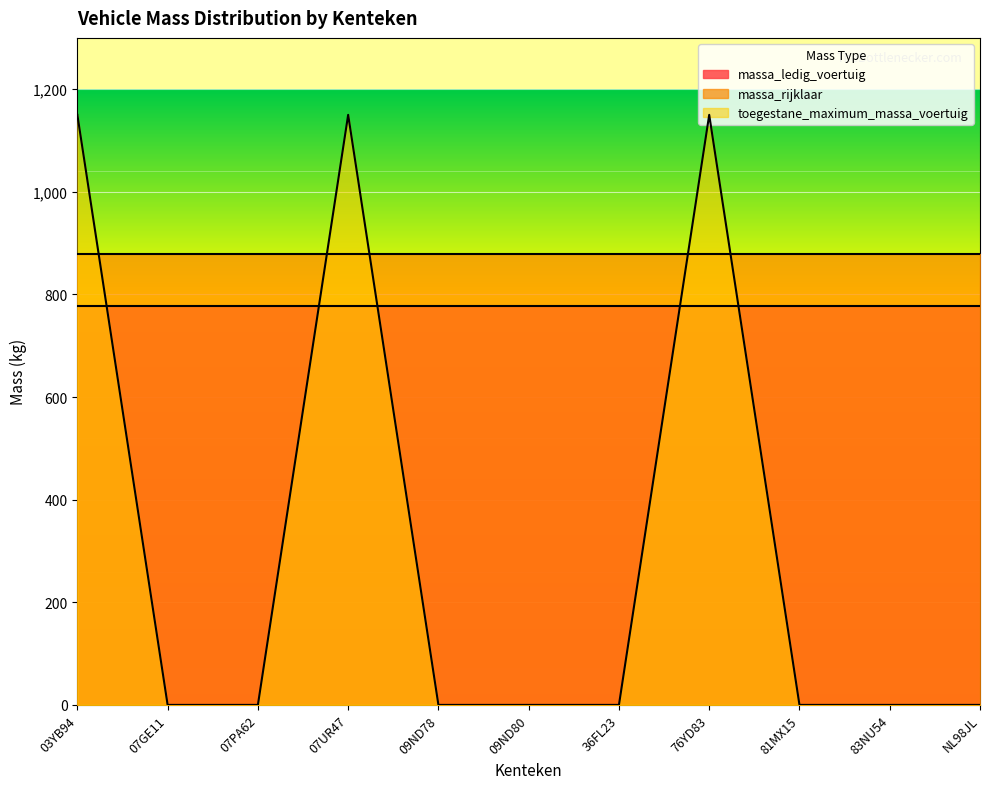

What is the label of the 7th point from the right?

09ND78